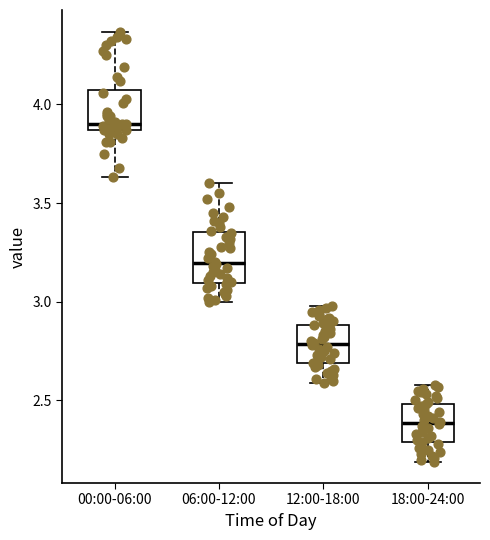

Where does the median line of the box for 12:00-18:00 sit on the y-axis? The values are not printed on the chart, so give them approximately, as read against the axis.

2.80